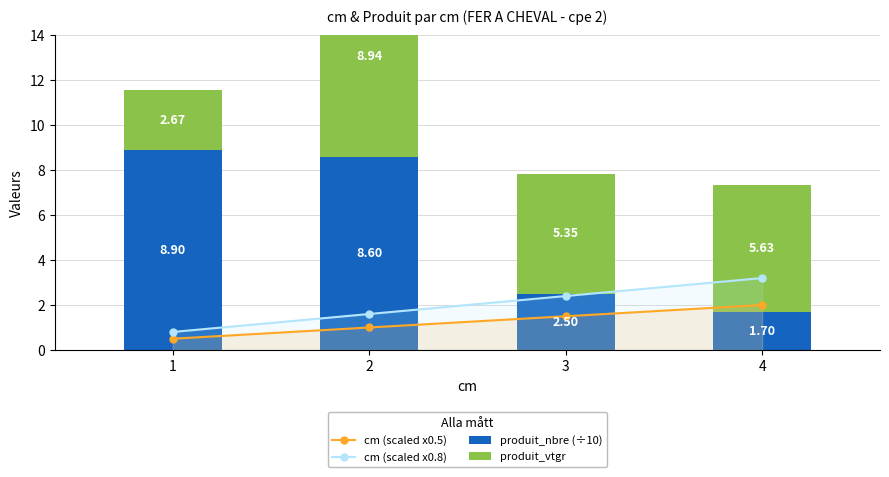

Which category has the highest value in the cm (scaled x0.5) series?

4